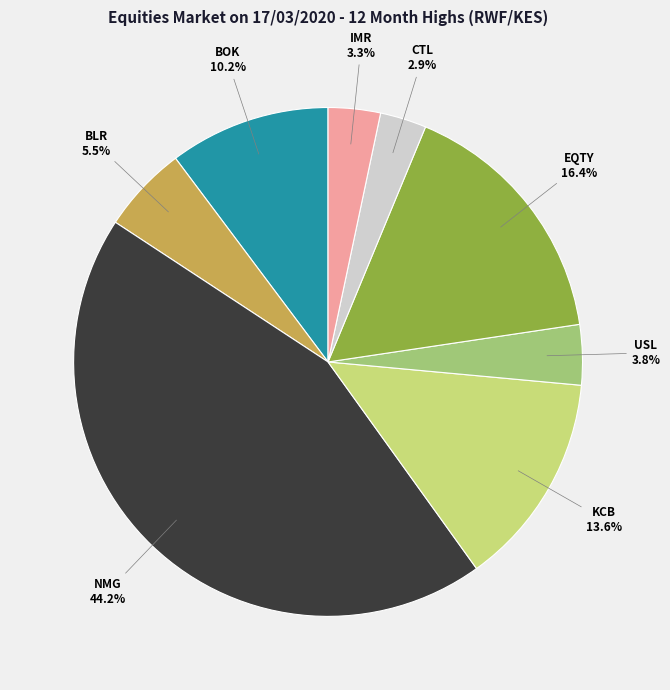

Count the number of slices in the pie.

8